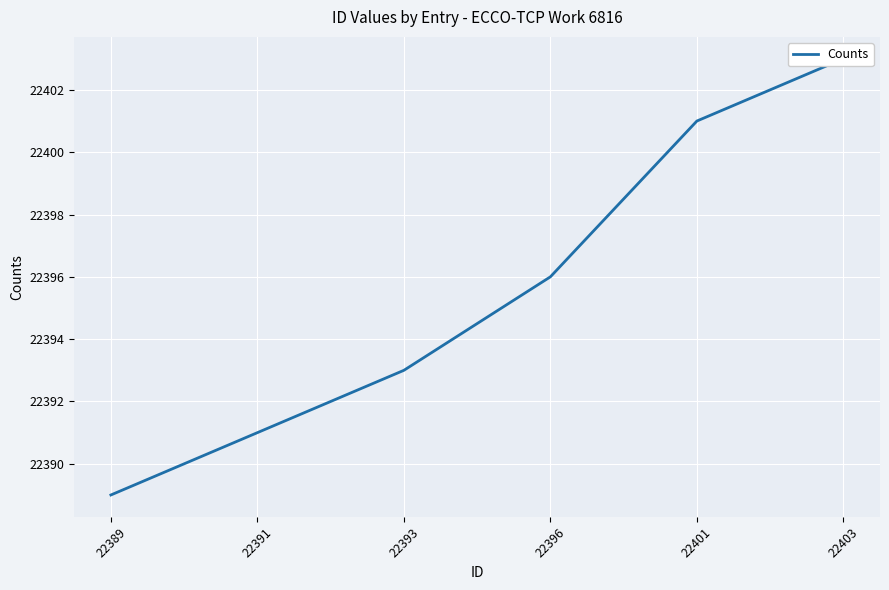

What is the value of the 1st point from the left?

22389